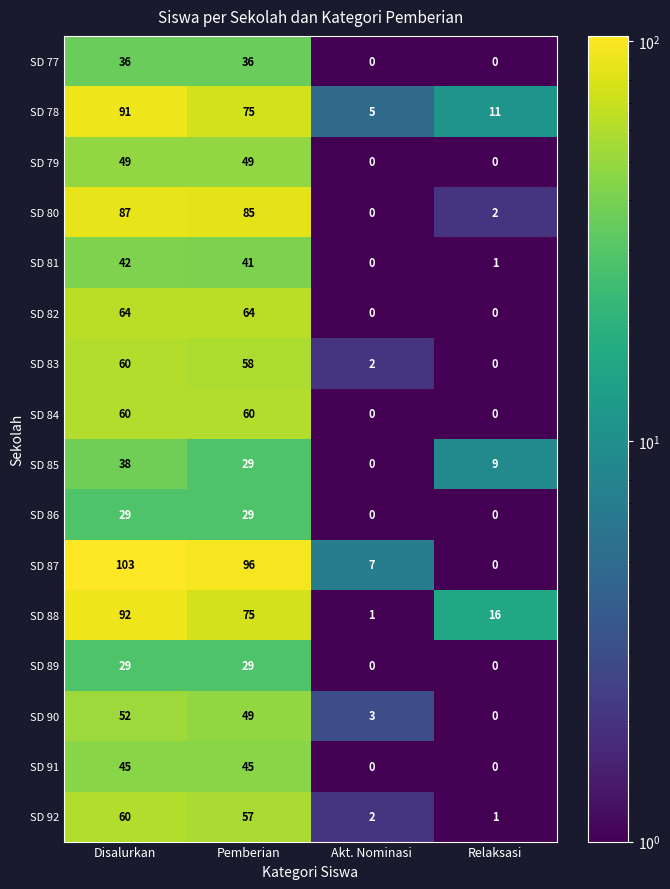

Is it true that SD 81 equals 61 at Pemberian?

False